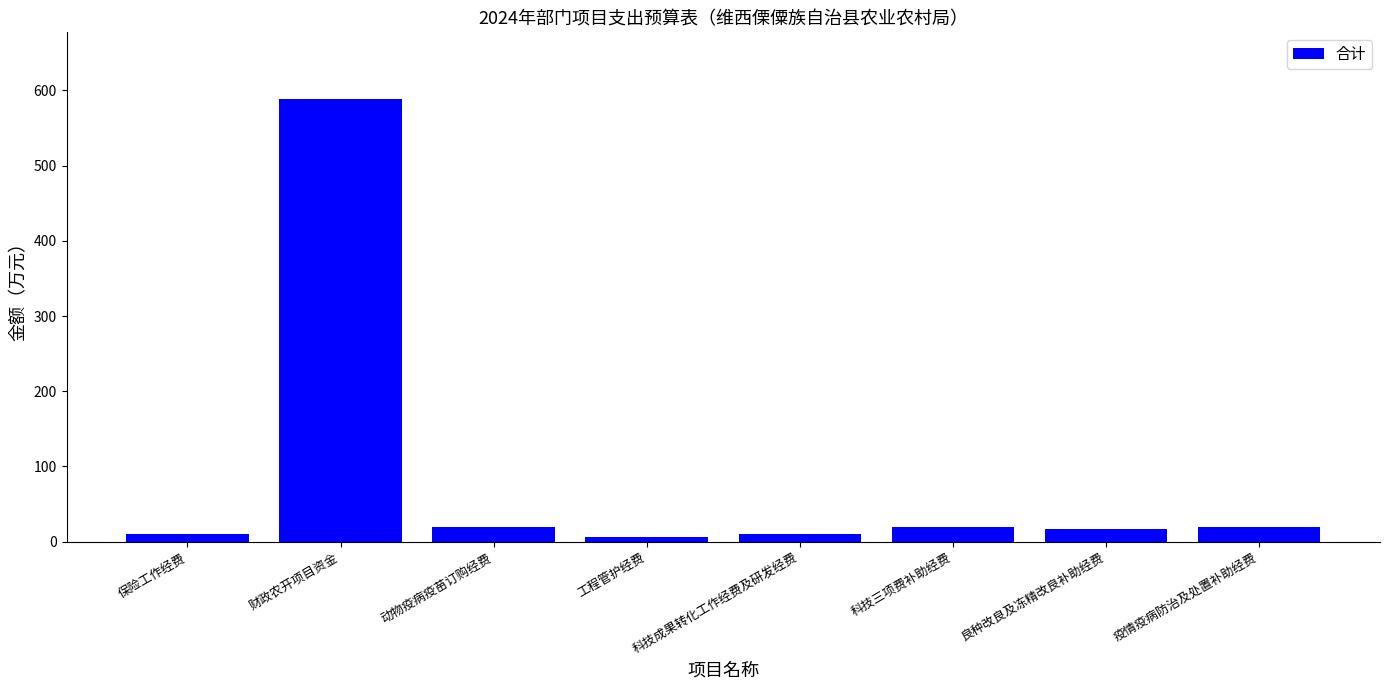

At which label does the data first exceed 20?

财政农开项目资金